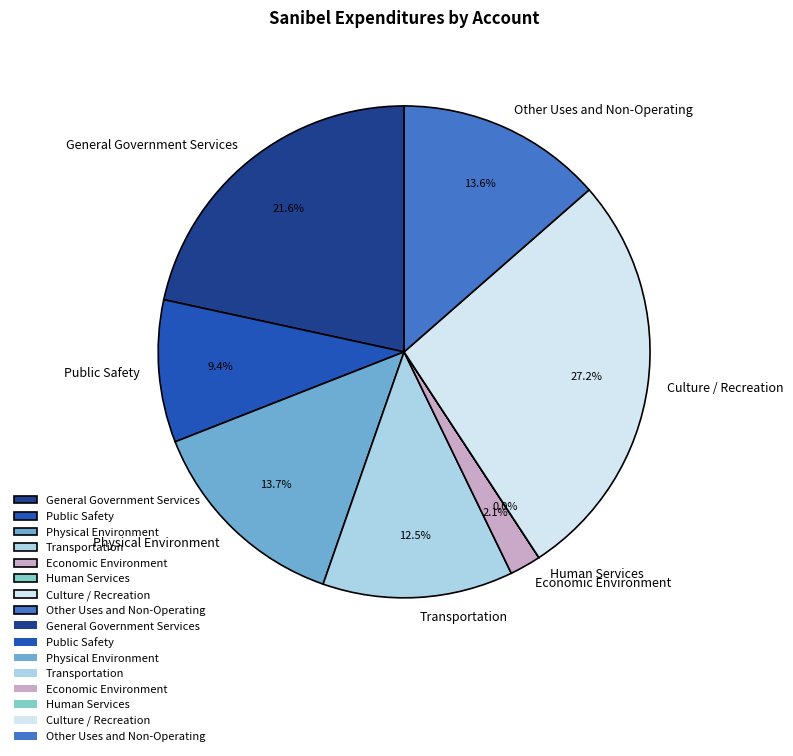

Does Culture / Recreation account for over 50% of the chart?

No